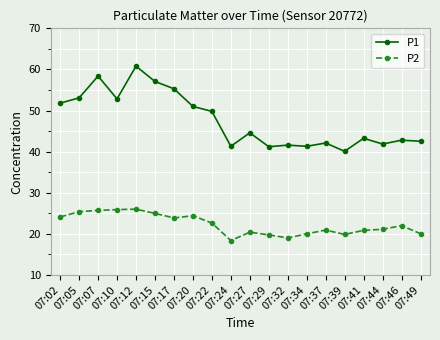

True or false: P2 has a value of 12.8 at 07:39.

False